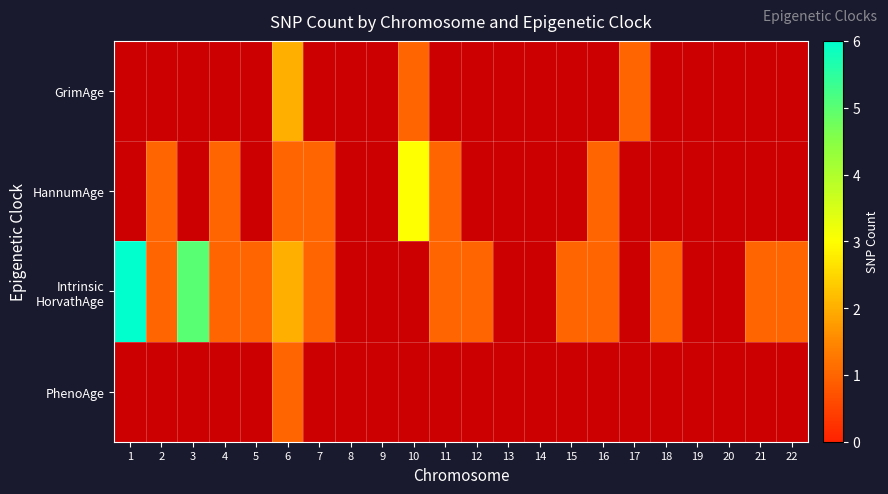

What is the smallest value displayed?

1.0